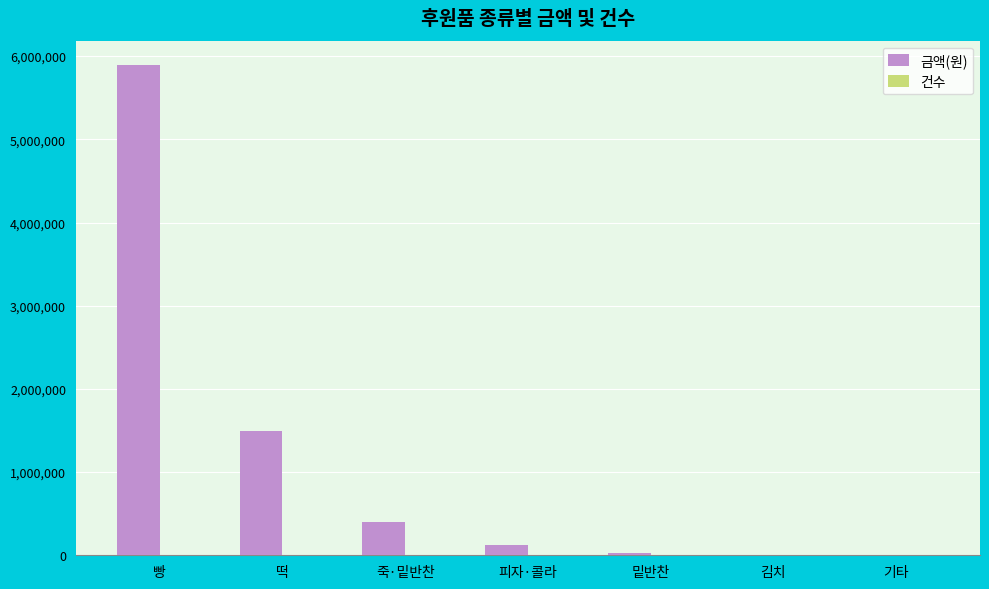

The value of 금액(원) at 떡 is 1489200. True or false?

True